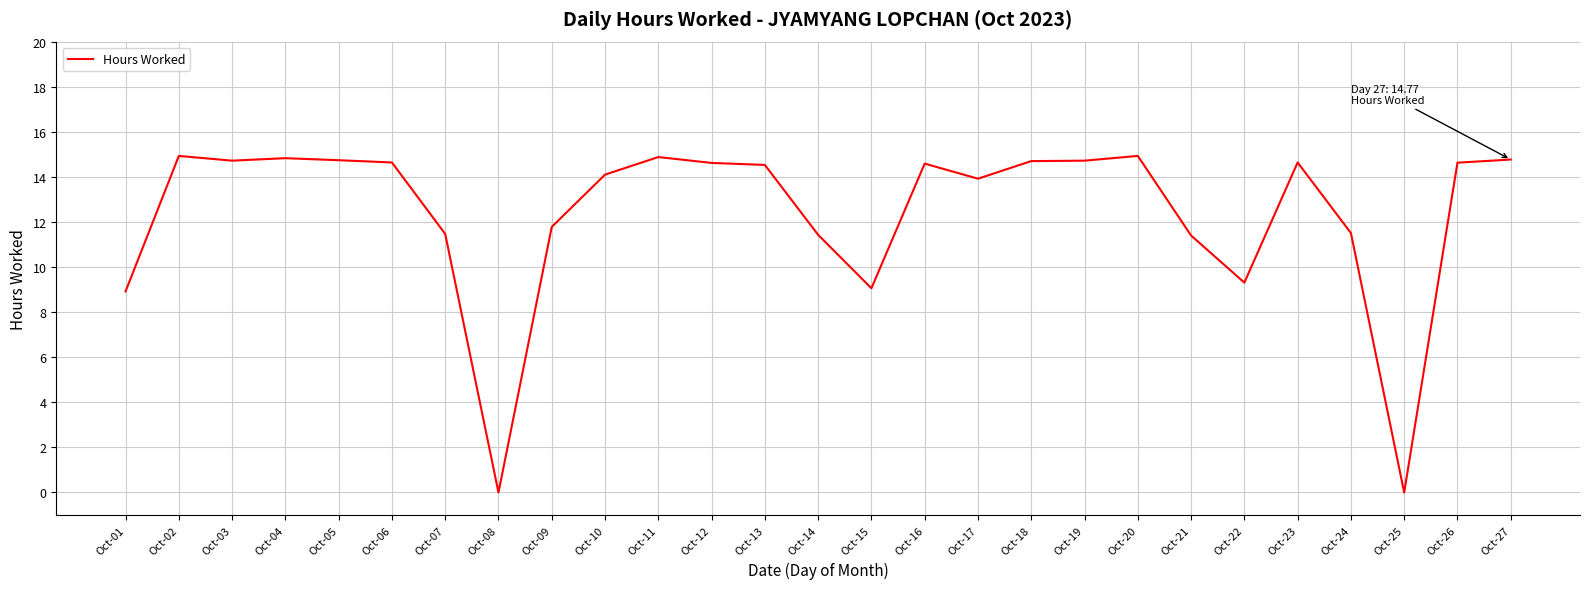

What is the maximum value shown in the chart?

14.9